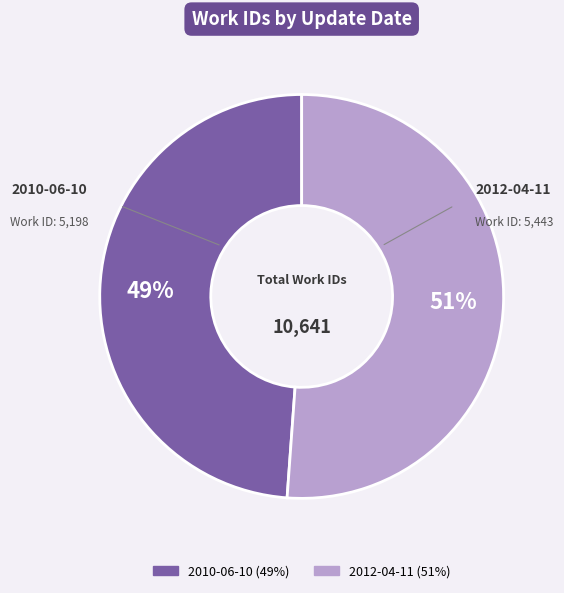

Between 2012-04-11 and 2010-06-10, which is larger?

2012-04-11